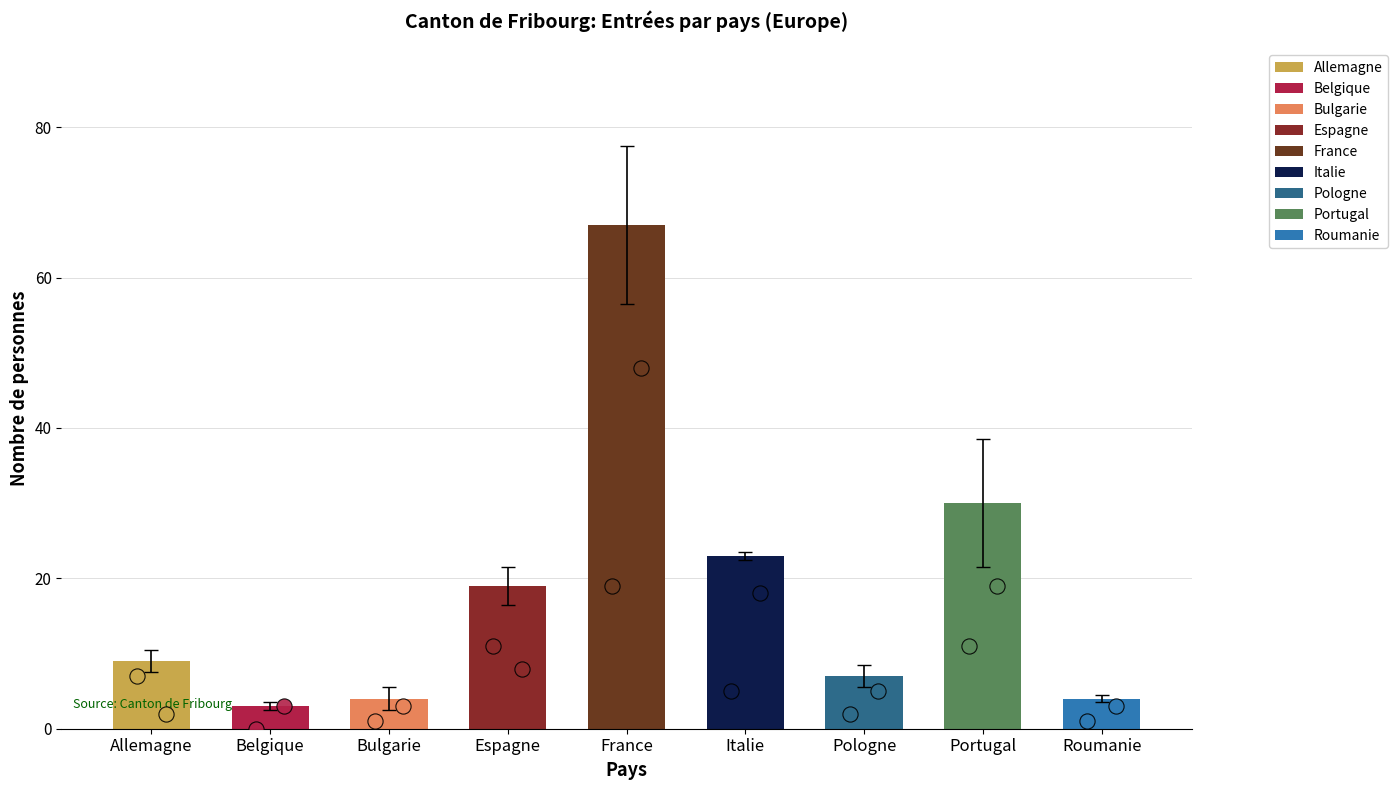

What is the change in value from Portugal to Roumanie?

-26